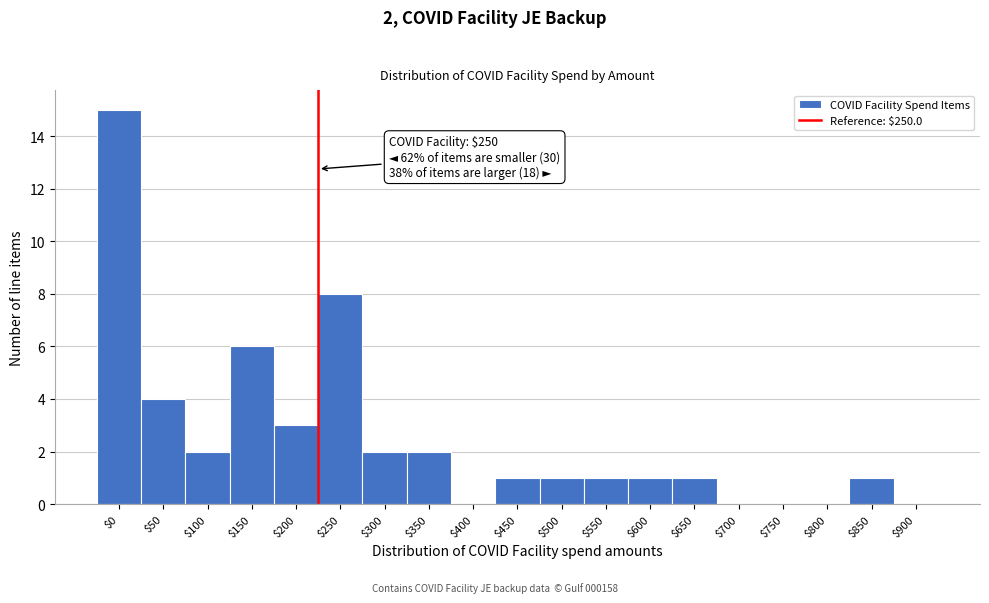

The value at $800 is 0. True or false?

True